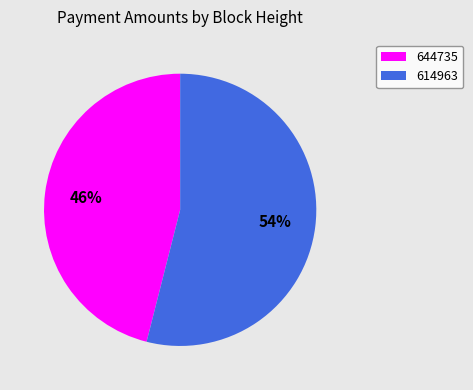

What is the largest slice in the pie chart?

614963